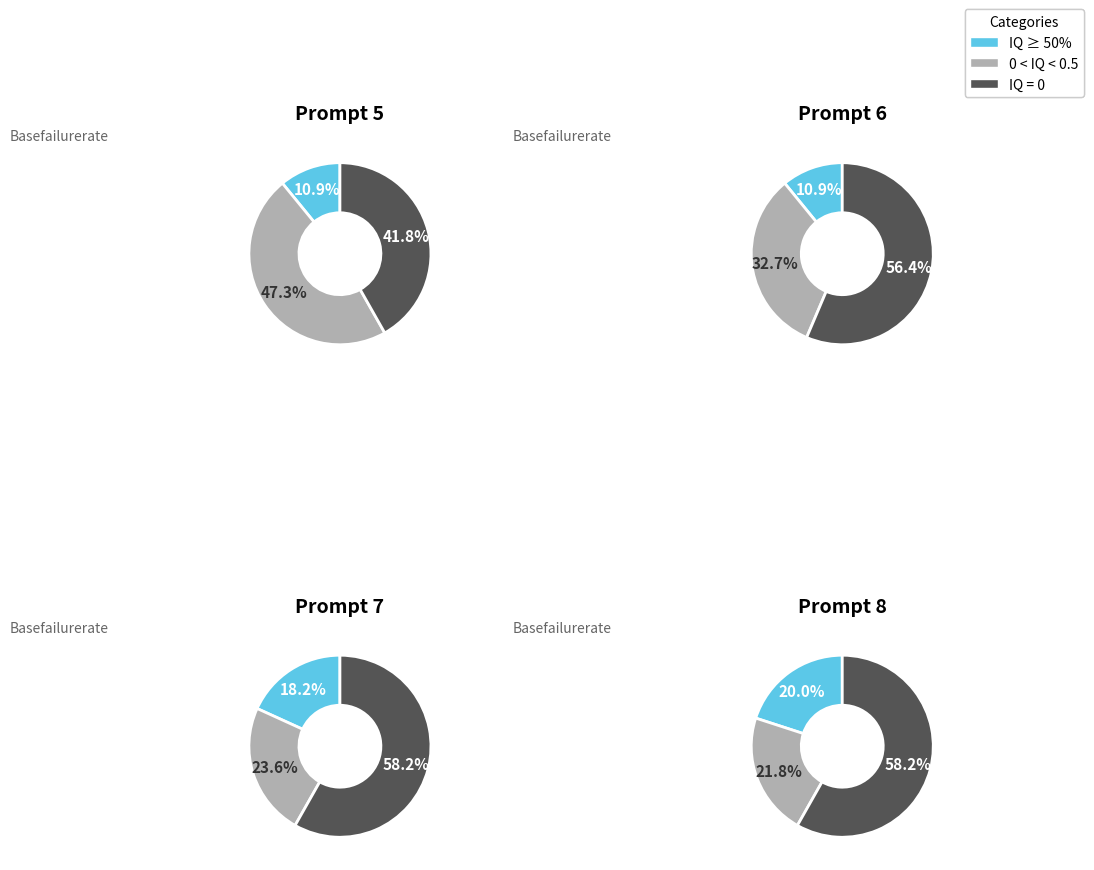

Rank the series at с. from lowest to highest value.

IQ ≥ 50%, IQ = 0, 0 < IQ < 0.5